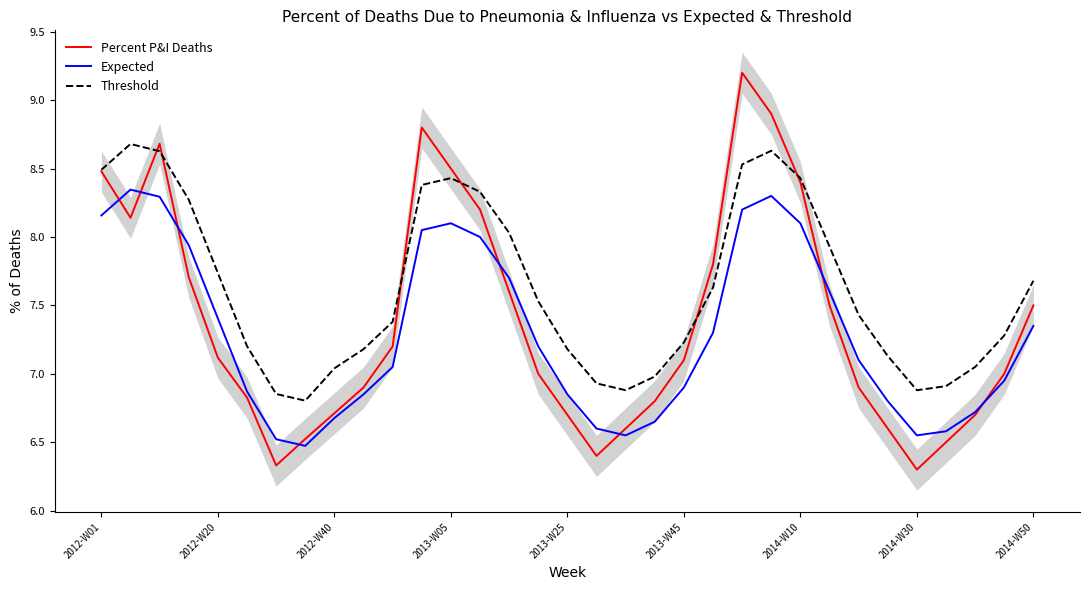

The value of Percent P&I Deaths at 2013-W25 is 2.0. True or false?

False